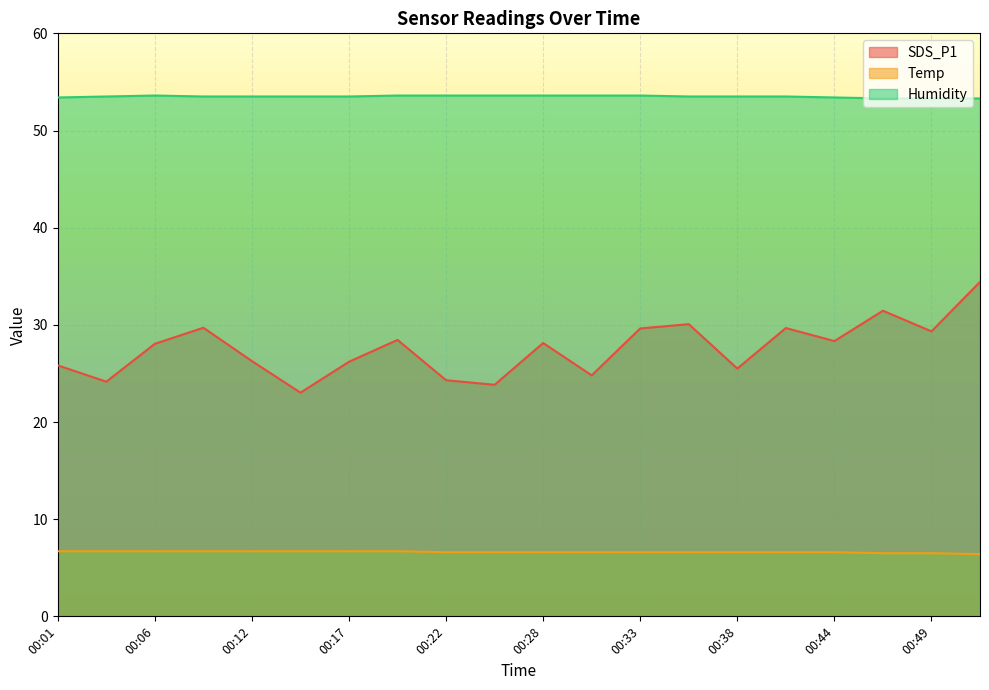

What is the maximum value shown in the chart?

53.6